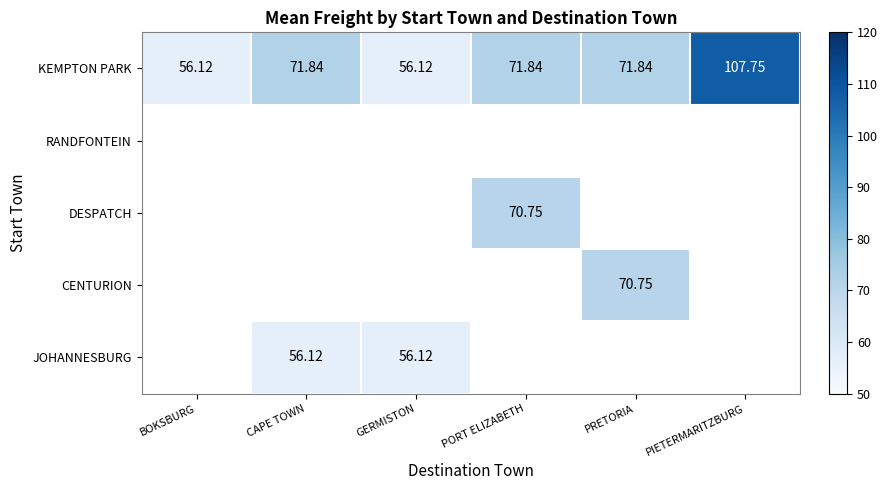

What is the maximum value shown in the chart?

107.8